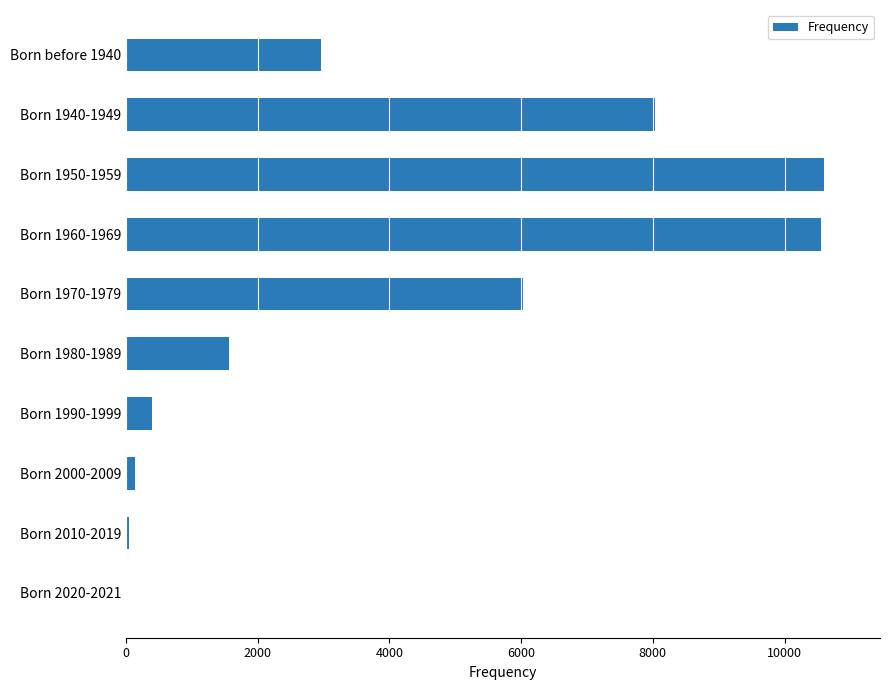

Which has a higher value, Born 1980-1989 or Born 1970-1979?

Born 1970-1979